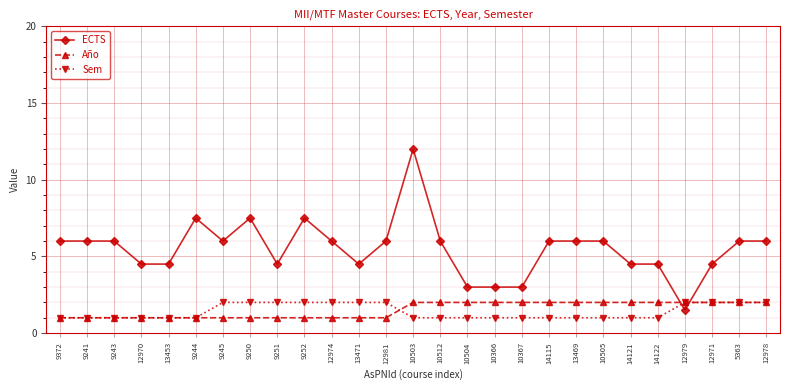

What position from the left is 10504?

16